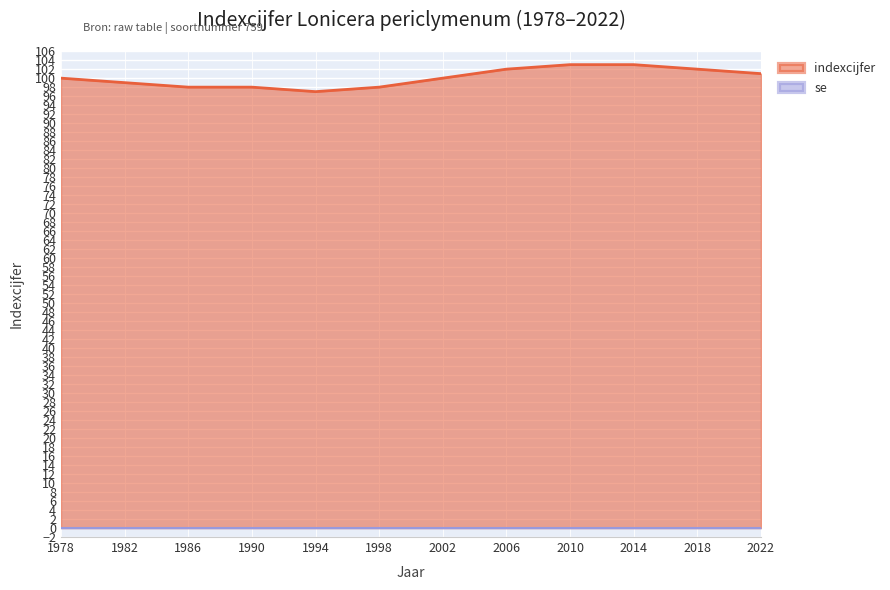

What is the difference between the maximum and second lowest values?

5